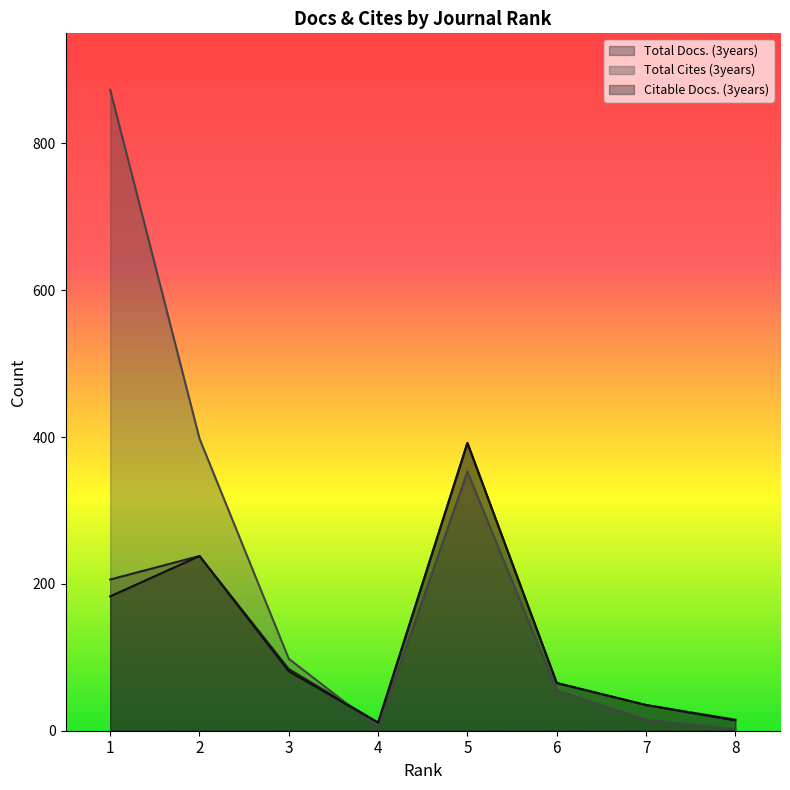

What is the greatest value displayed?

873